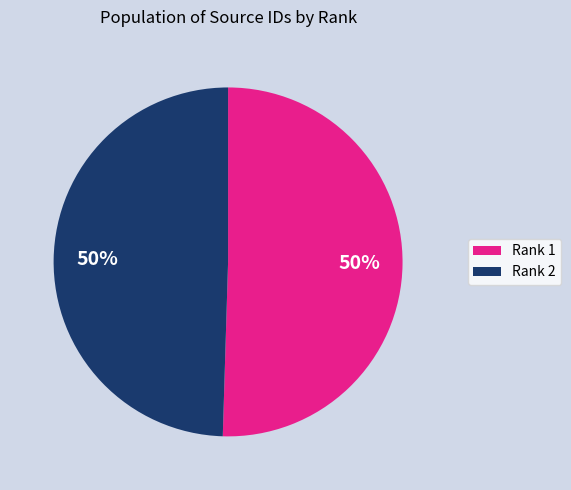

Do Rank 2 and Rank 1 together represent more than half of the pie?

Yes